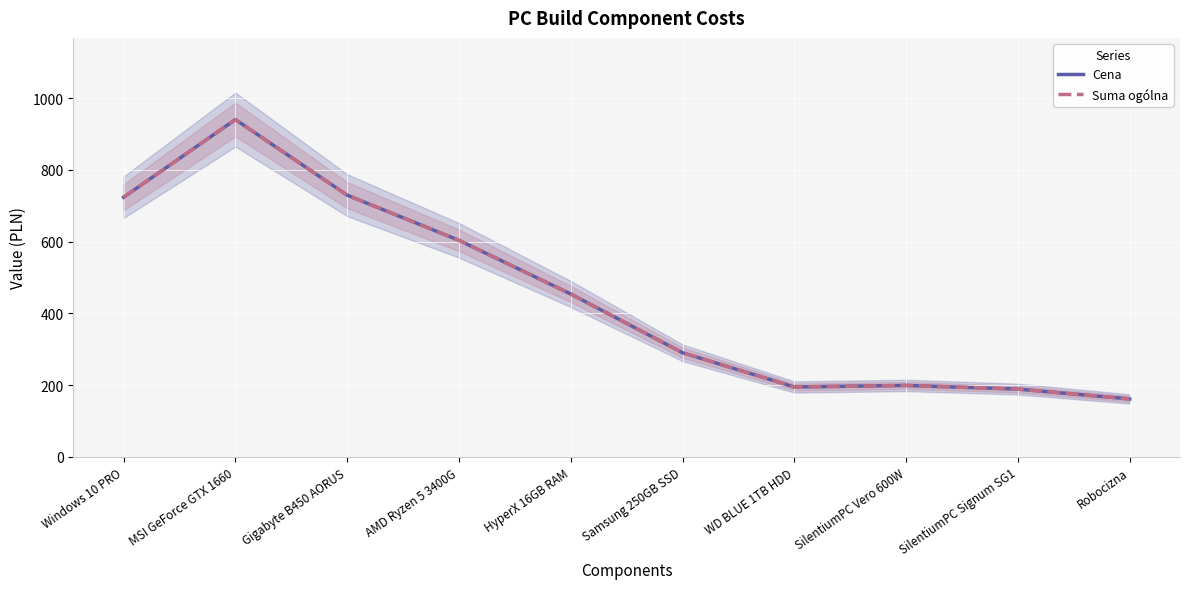

What is the value of the Cena point at the 7th from the left?

195.1